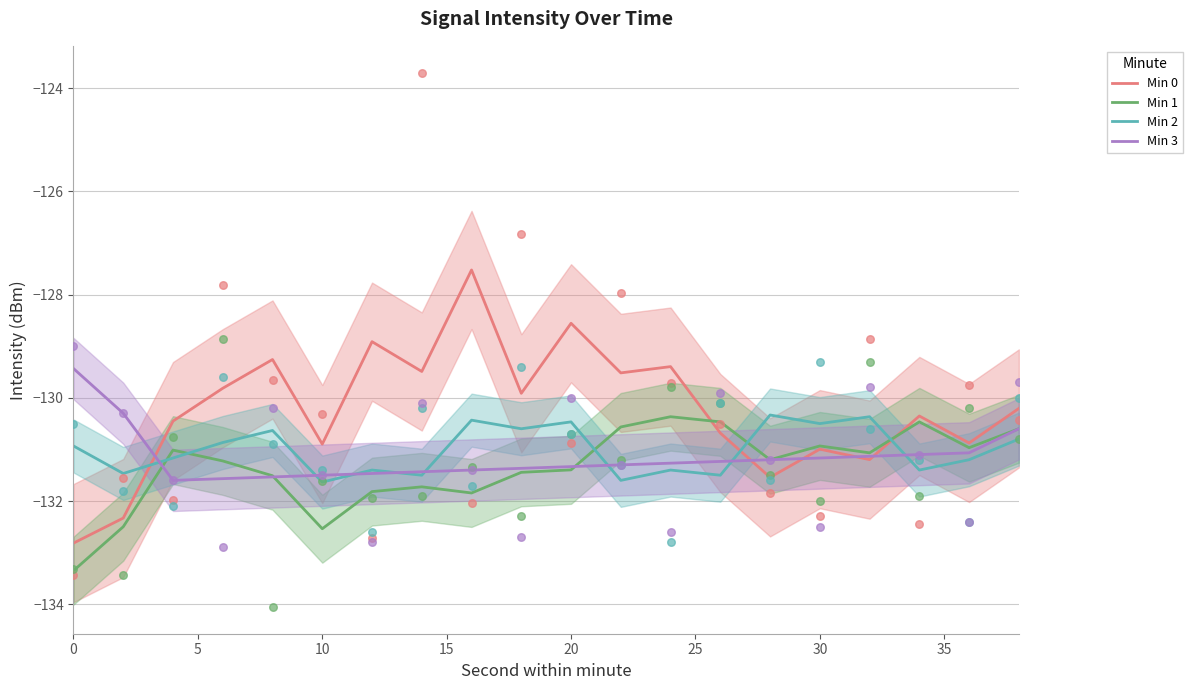

True or false: Min 2 and Min 1 intersect in this chart.

True